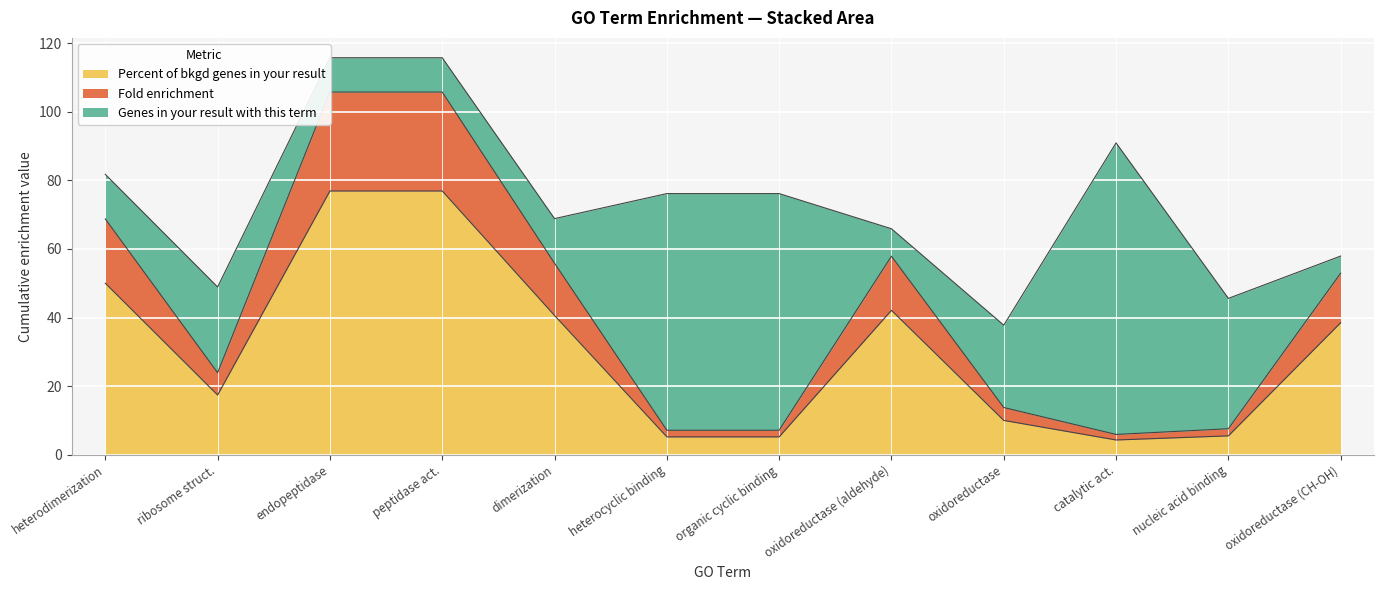

The value of Percent of bkgd genes in your result at heterodimerization is 50.0. True or false?

True